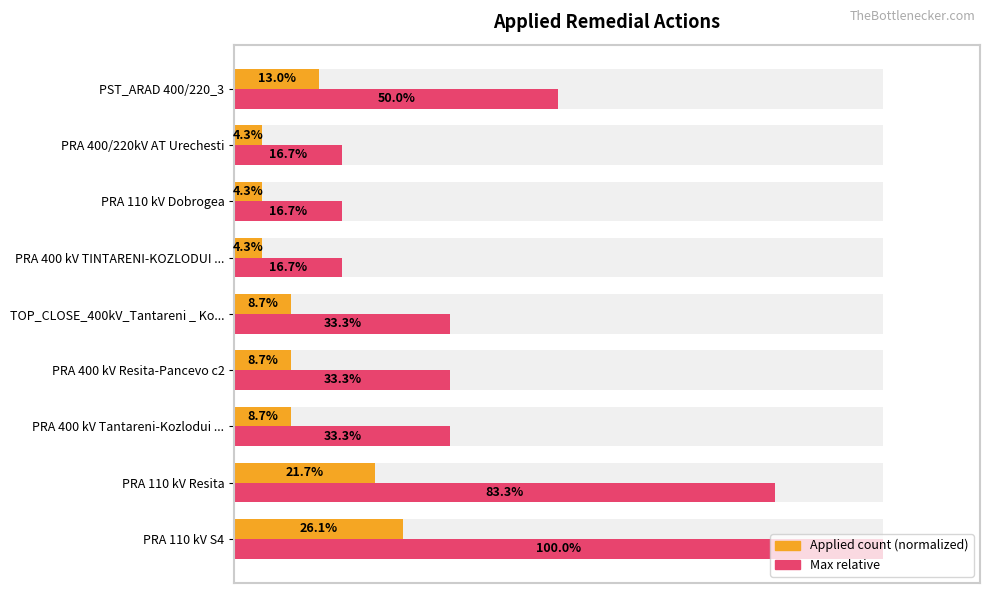

What is the minimum value shown in the chart?

4.3